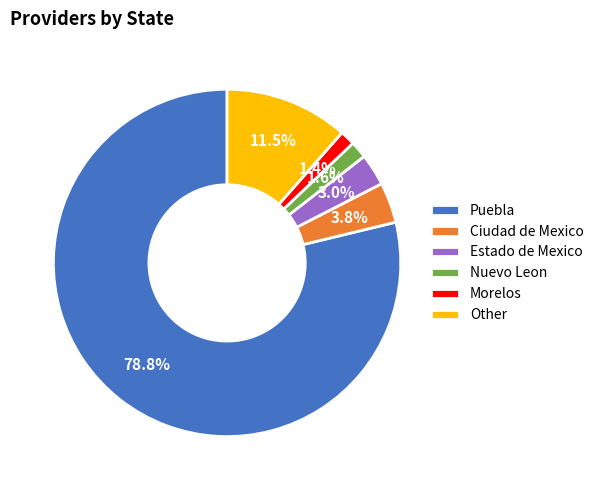

Which slice is the largest?

Puebla